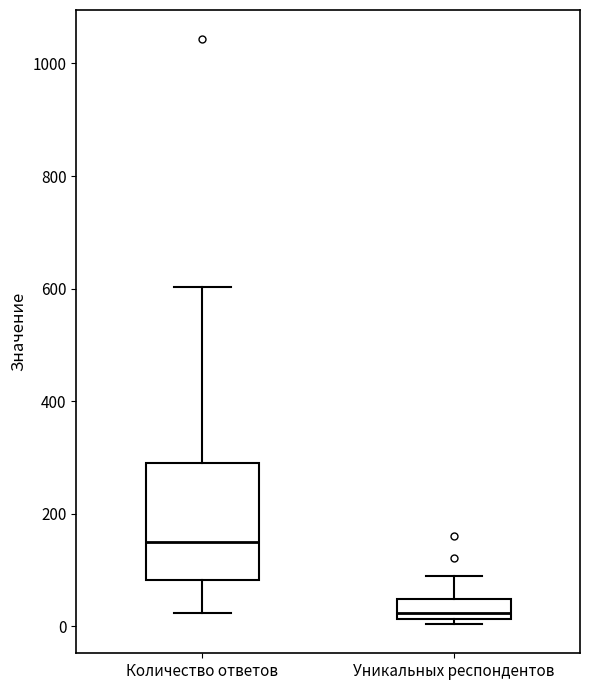

Which box is the tallest, from its lower edge to its upper edge?

Количество ответов